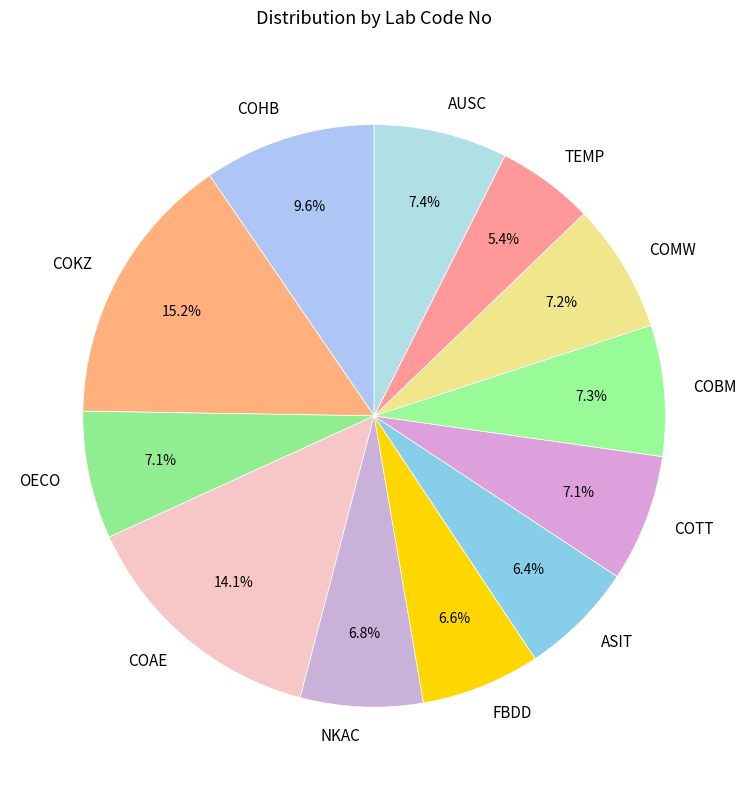

To the nearest percent, what portion does ASIT represent?

6%